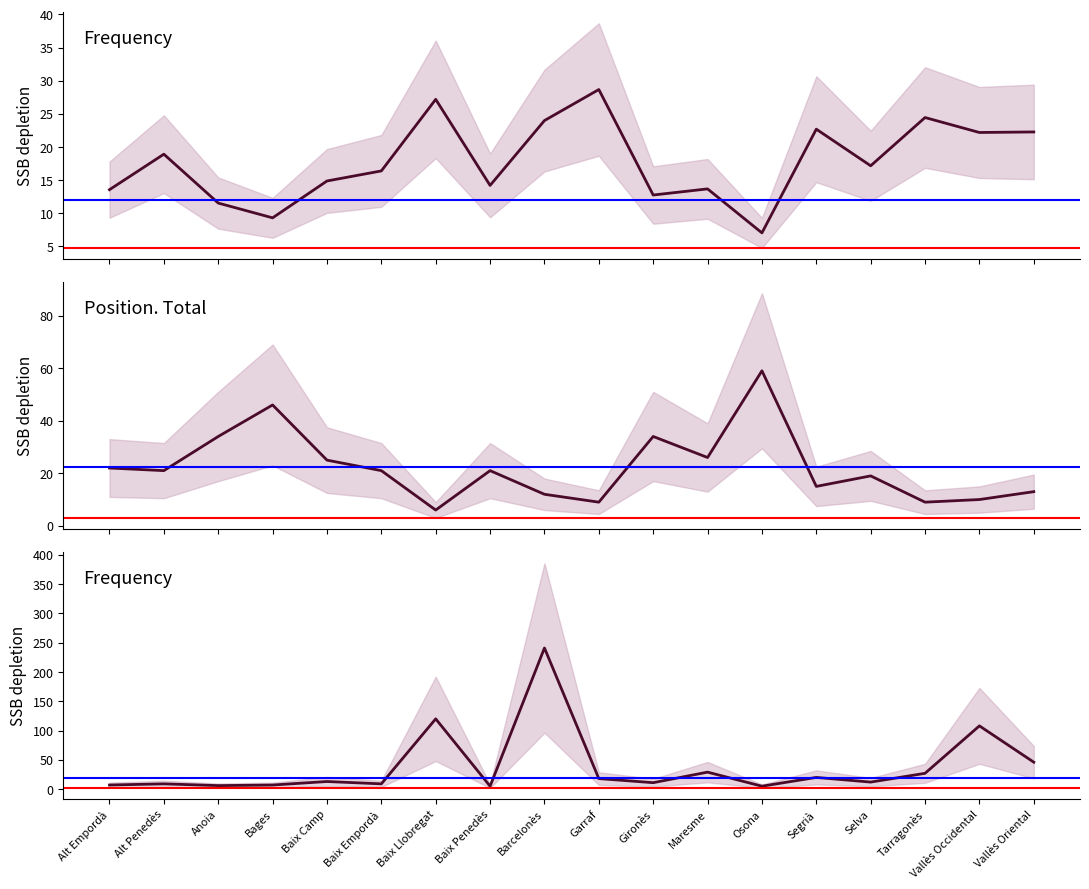

Reading right to left, extract all data points from this chart.

Mid (out. Boys & Total): Vallès Oriental=22.3	Vallès Occidental=22.2	Tarragonès=24.4	Selva=17.2	Segrià=22.7	Osona=7.0	Maresme=13.7	Gironès=12.7	Garraf=28.7	Barcelonès=24.0	Baix Penedès=14.2	Baix Llobregat=27.2	Baix Empordà=16.4	Baix Camp=14.9	Bages=9.3	Anoia=11.5	Alt Penedès=18.9	Alt Empordà=13.6
Position Total: Vallès Oriental=13.0	Vallès Occidental=10.0	Tarragonès=9.0	Selva=19.0	Segrià=15.0	Osona=59.0	Maresme=26.0	Gironès=34.0	Garraf=9.0	Barcelonès=12.0	Baix Penedès=21.0	Baix Llobregat=6.0	Baix Empordà=21.0	Baix Camp=25.0	Bages=46.0	Anoia=34.0	Alt Penedès=21.0	Alt Empordà=22.0
Frequency: Vallès Oriental=46.0	Vallès Occidental=108.0	Tarragonès=27.0	Selva=12.0	Segrià=20.0	Osona=5.0	Maresme=29.0	Gironès=11.0	Garraf=18.0	Barcelonès=241.0	Baix Penedès=5.0	Baix Llobregat=120.0	Baix Empordà=9.0	Baix Camp=13.0	Bages=7.0	Anoia=6.0	Alt Penedès=9.0	Alt Empordà=7.0